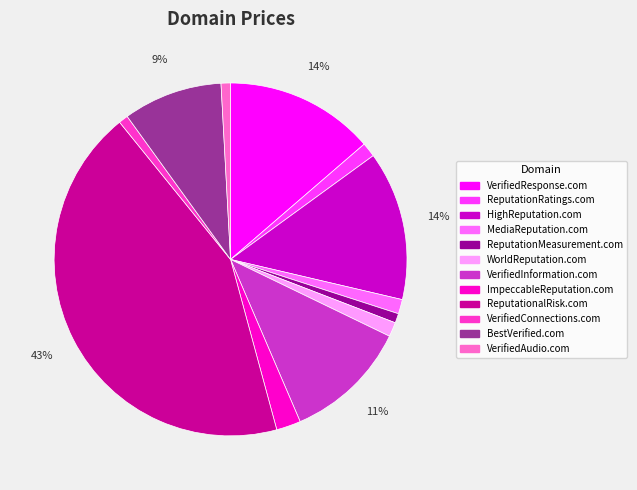

What percentage is the MediaReputation.com slice, to the nearest percent?

1%